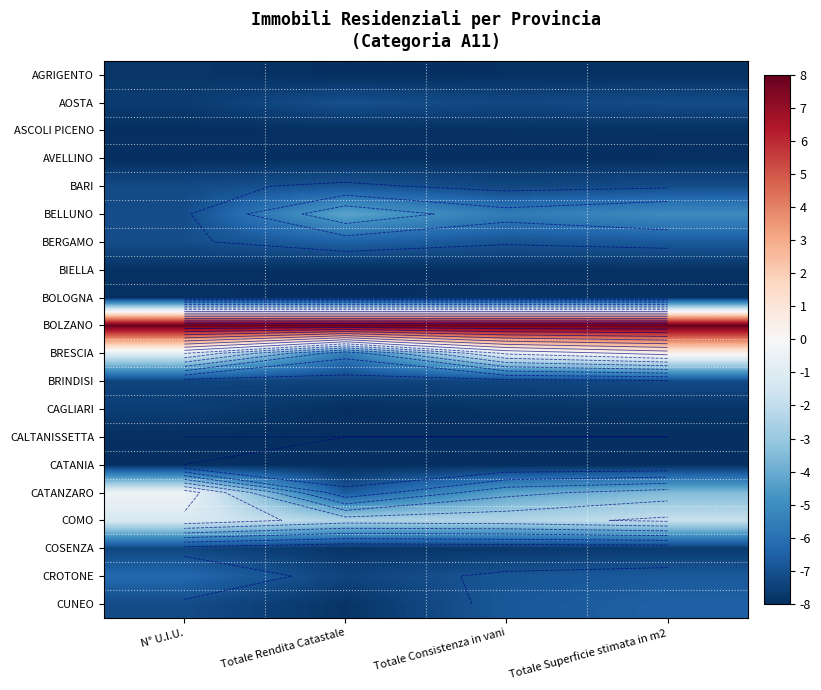

Between N° U.I.U. and Totale Rendita Catastale, which is larger?

N° U.I.U.